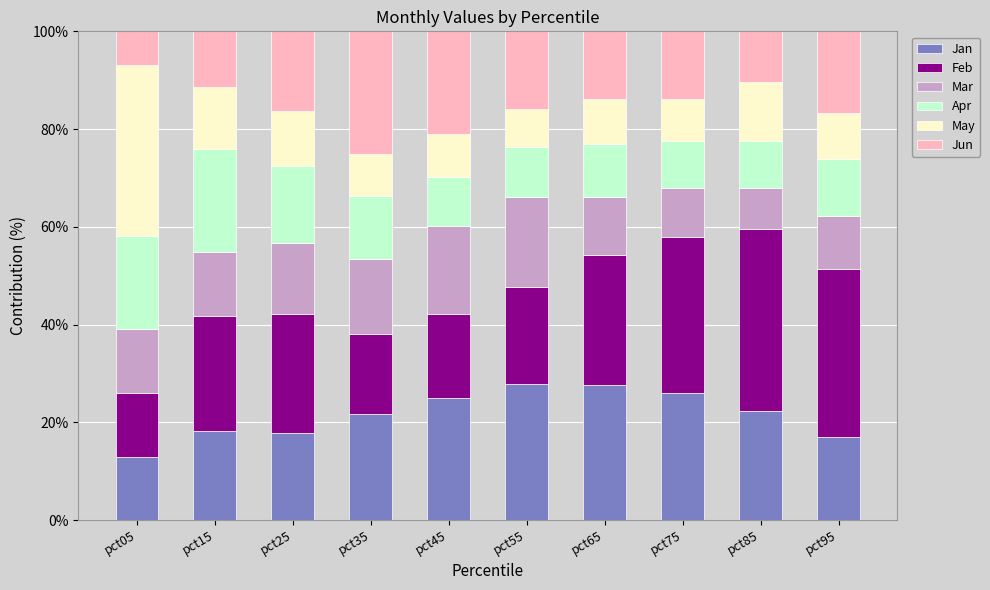

What is the sum of all Jan values?

216.4